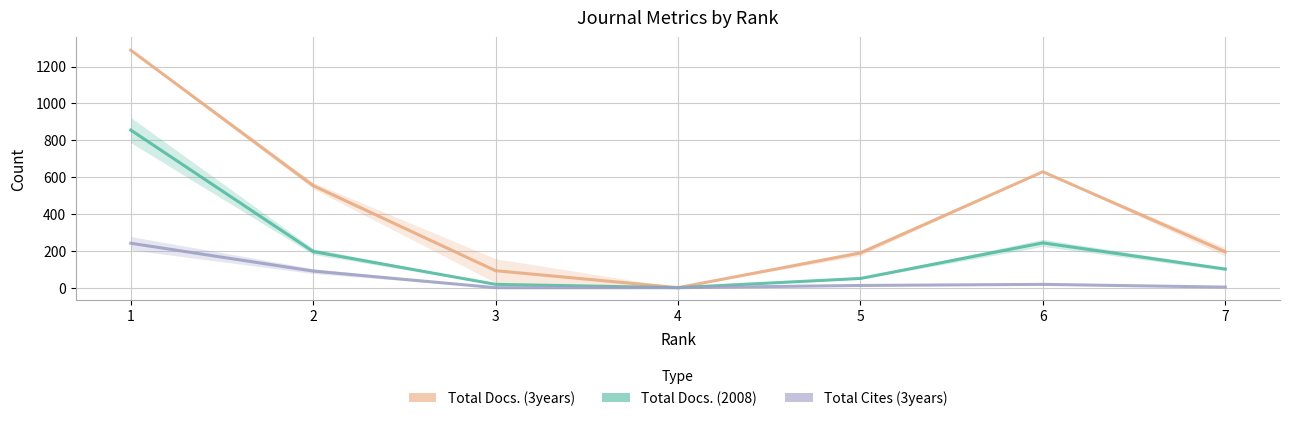

Reading left to right, transcribe all the data shown in this chart.

Total Docs. (3years): 1288.5	553.5	92.0	0.0	188.5	629.0	194.5
Total Docs. (2008): 855.0	196.0	18.0	0.0	50.0	243.0	101.0
Total Cites (3years): 241.0	90.0	0.0	0.0	12.0	18.0	3.0